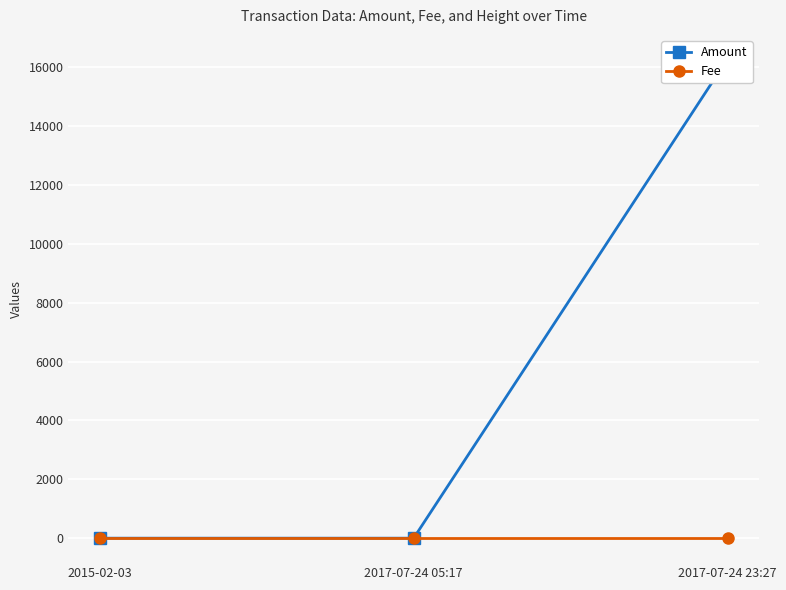

Is this an area chart (filled region under the line)?

No